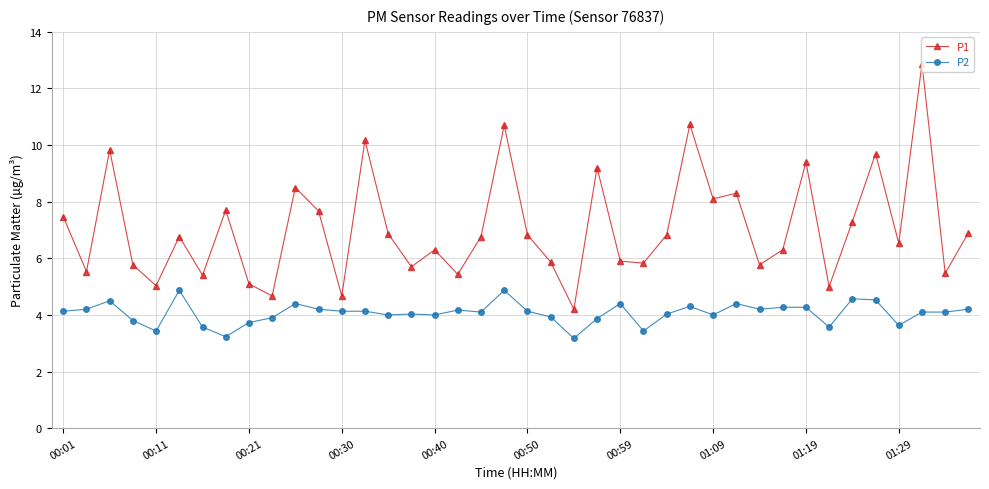

What is the lowest value of the P2 series?

3.2